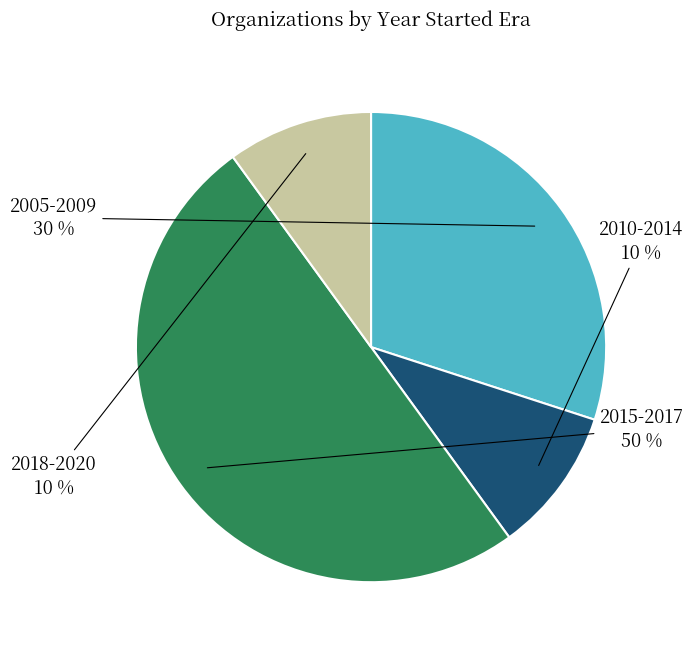

Count the number of slices in the pie.

4